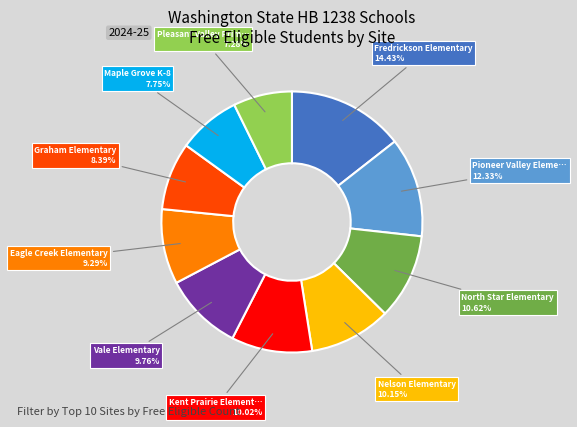

Is there any slice that represents more than half of the pie?

No